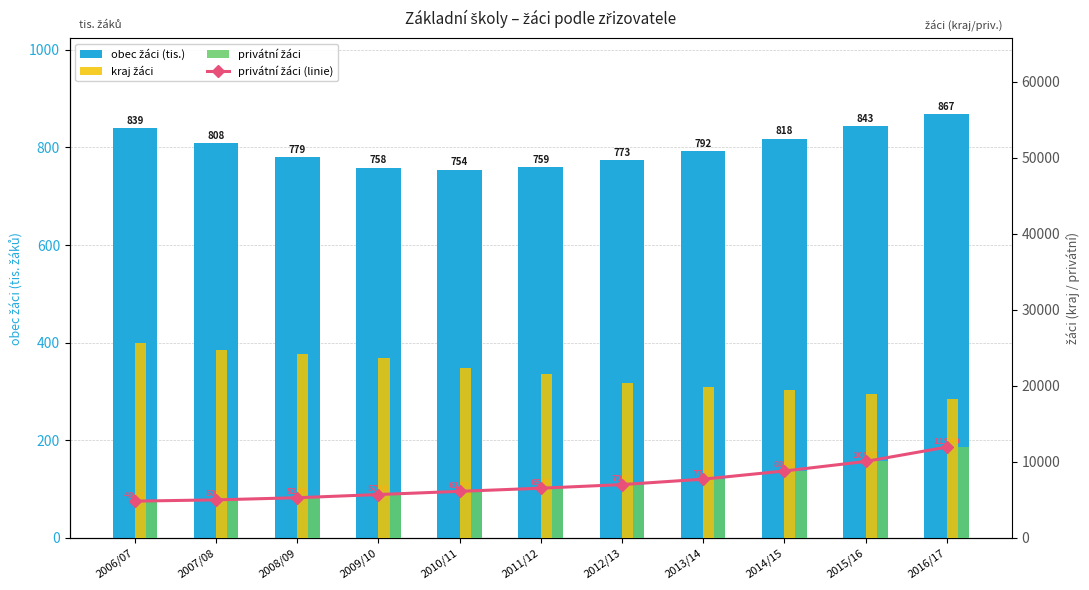

Rank the series by their maximum value, from highest to lowest.

kraj žáci, privátní žáci (linie), privátní žáci, obec žáci (tis.)